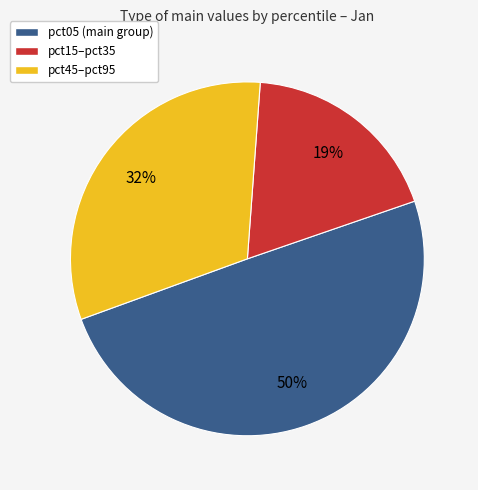

How many segments does this pie chart have?

3